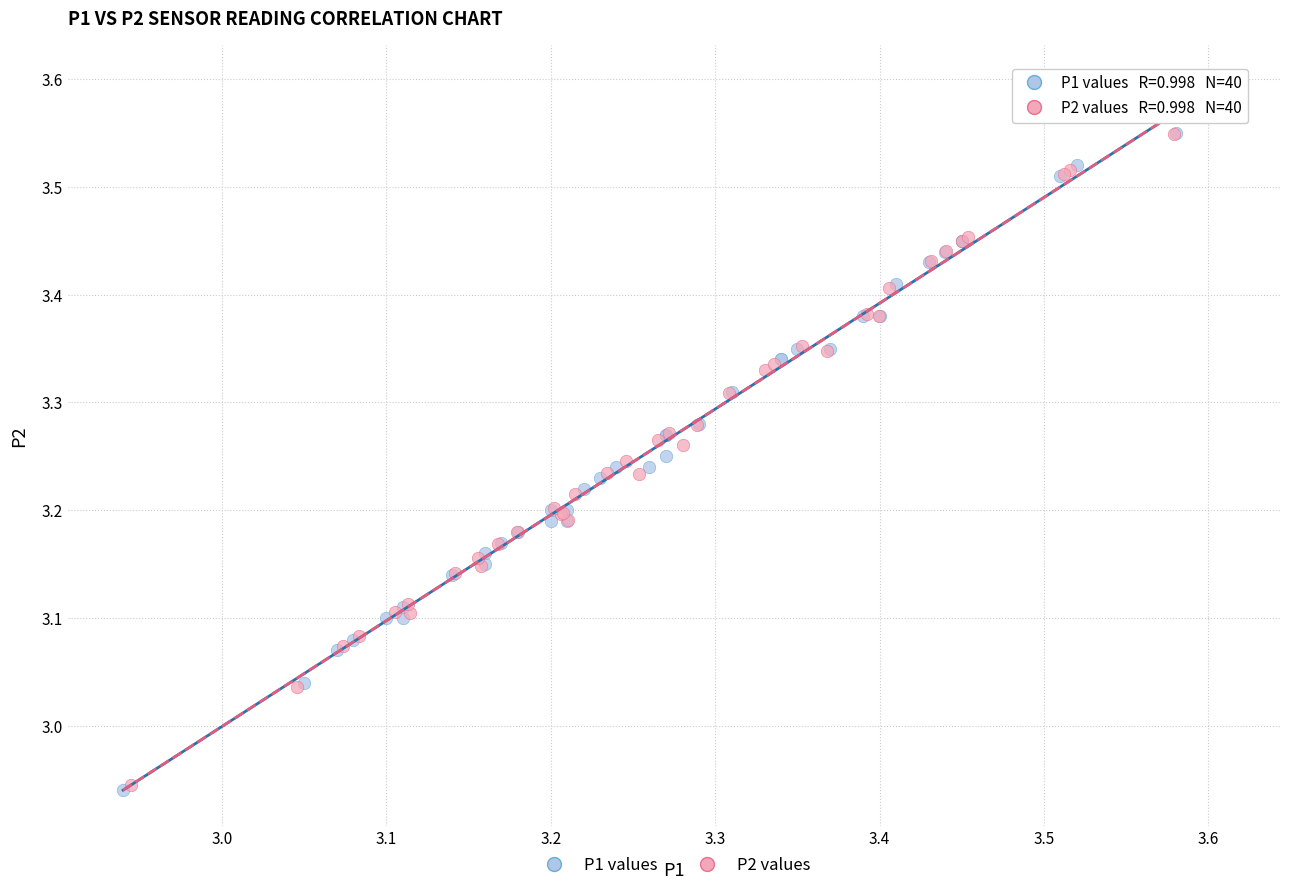

Which series has the largest Y range (max minus min)?

P1 values